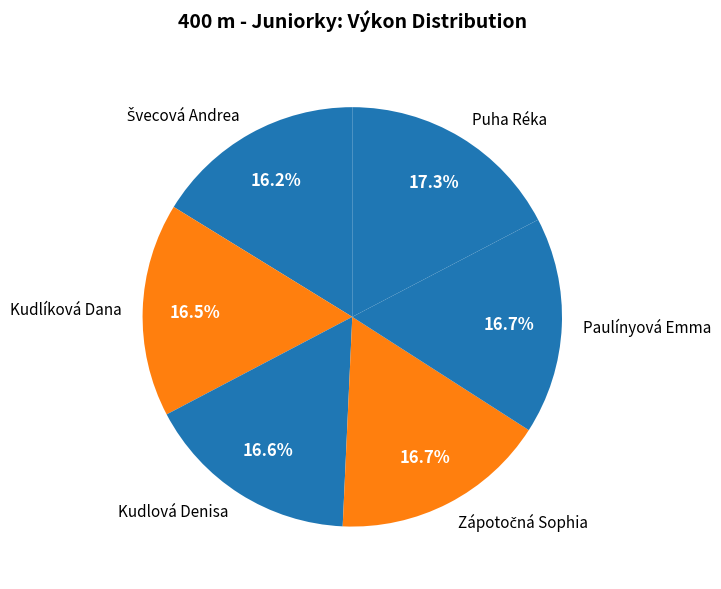

What percentage is NOT represented by Puha Réka?

82.7%